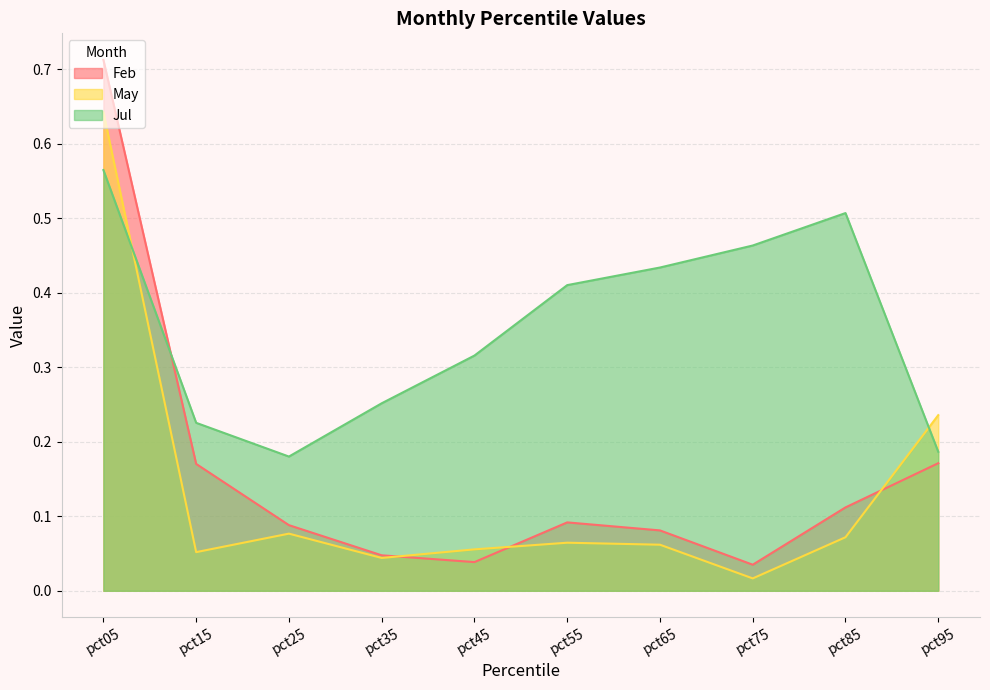

How many series are shown in this chart?

3